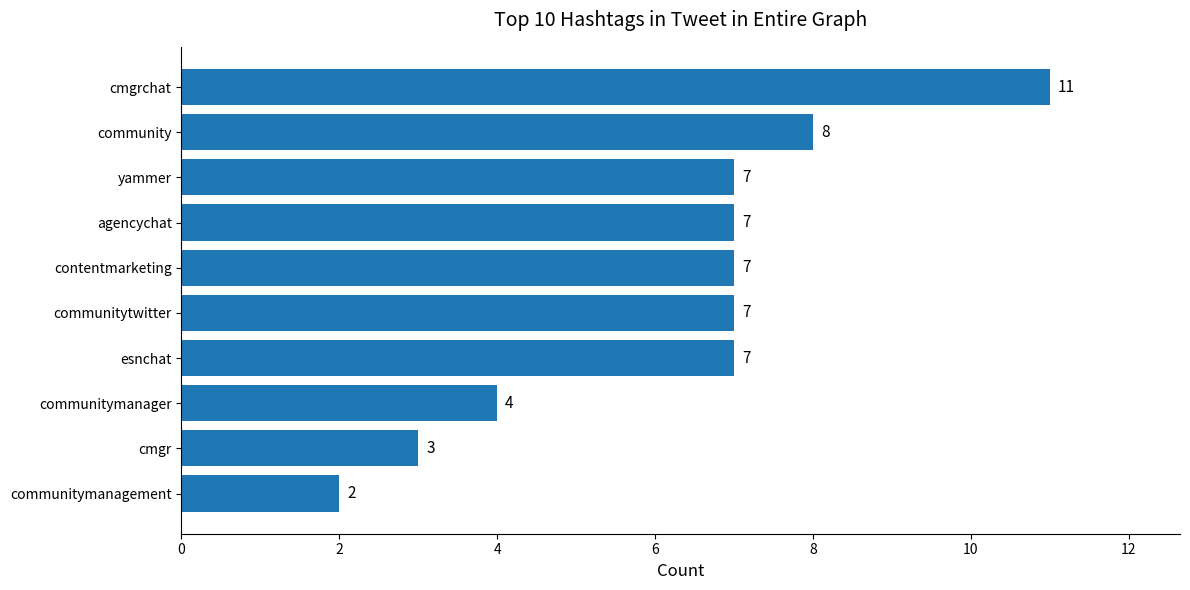

Which has a higher value, cmgr or community?

community